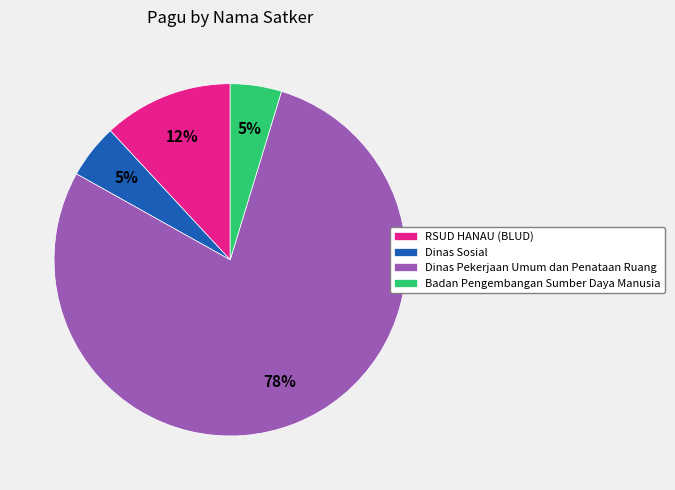

To the nearest percent, what portion does Dinas Pekerjaan Umum dan Penataan Ruang represent?

78%